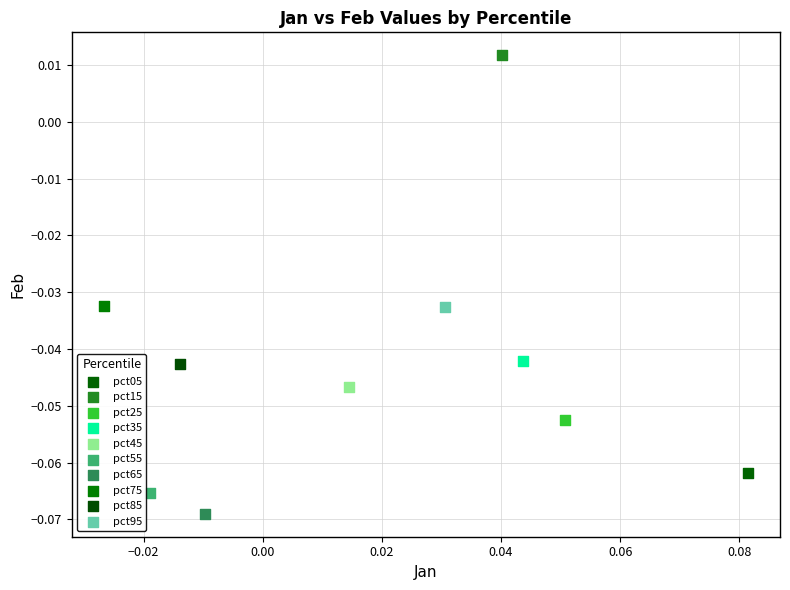

Which series contains the lowest Y value?

pct65